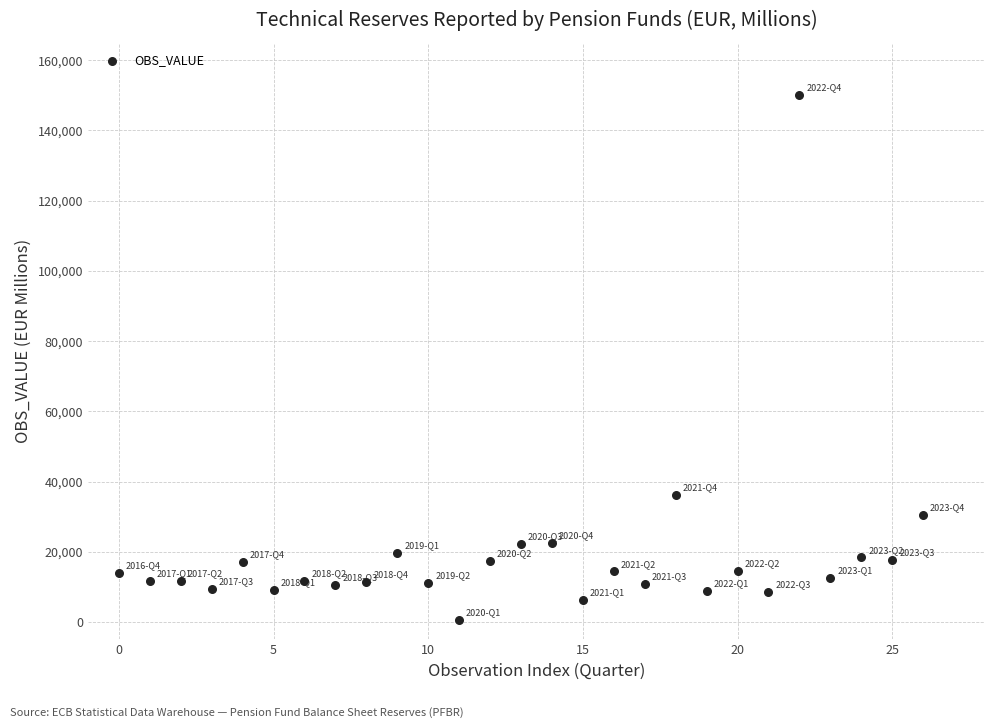

What Y value in the scatter plot is closest to 75300?

36189.6